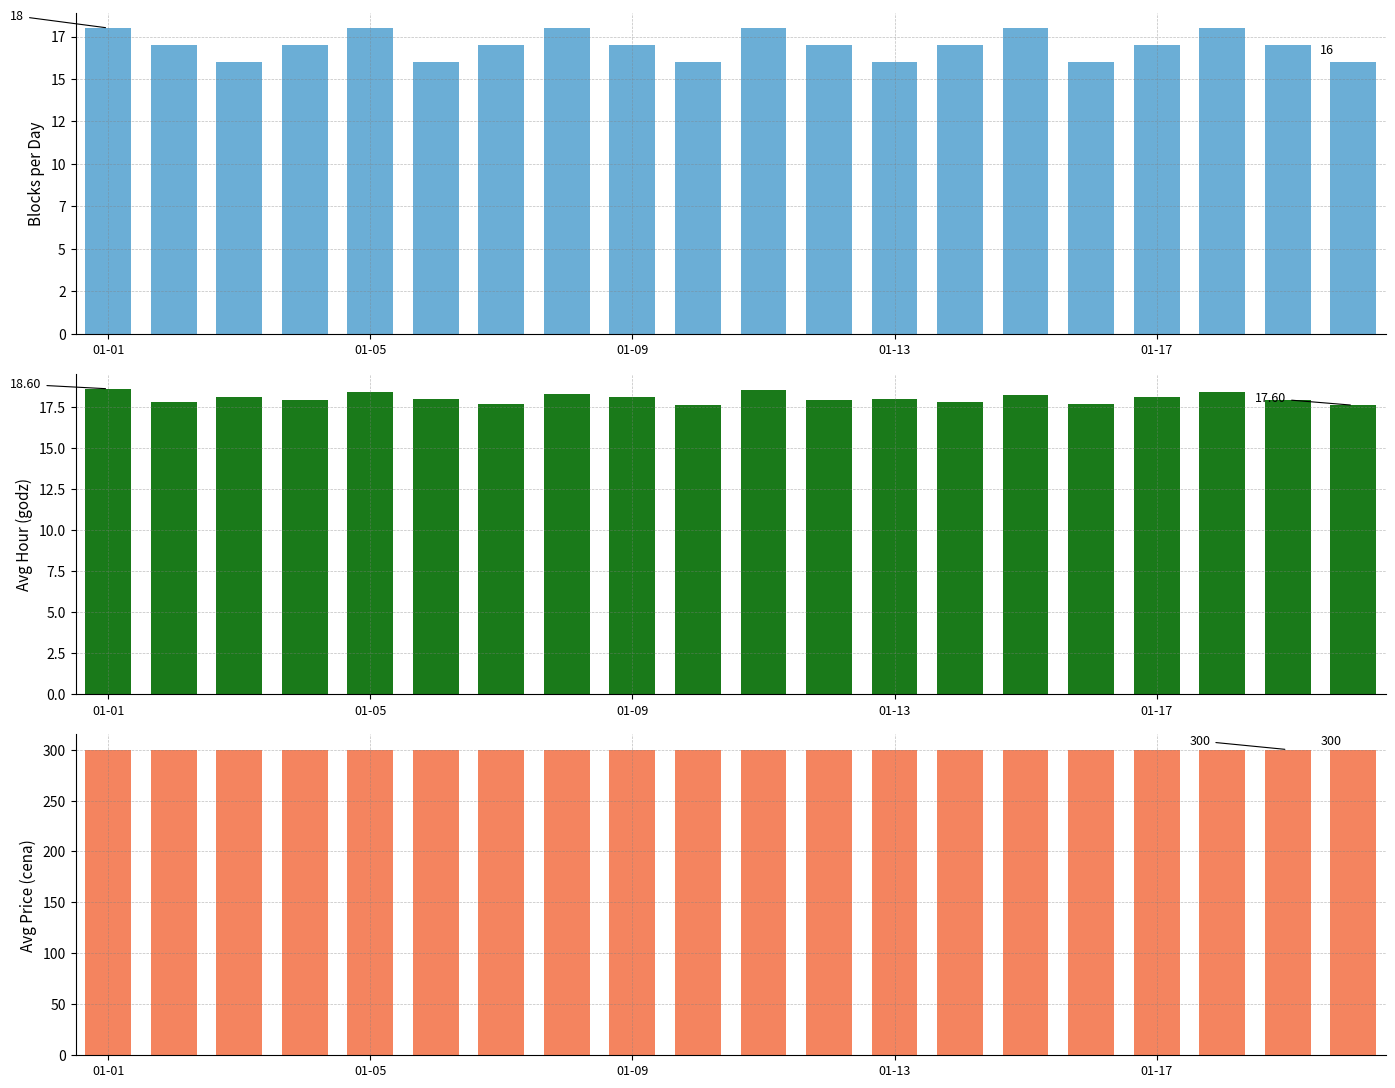

The value of Avg hour (godz) at 01-09 is 31.4. True or false?

False